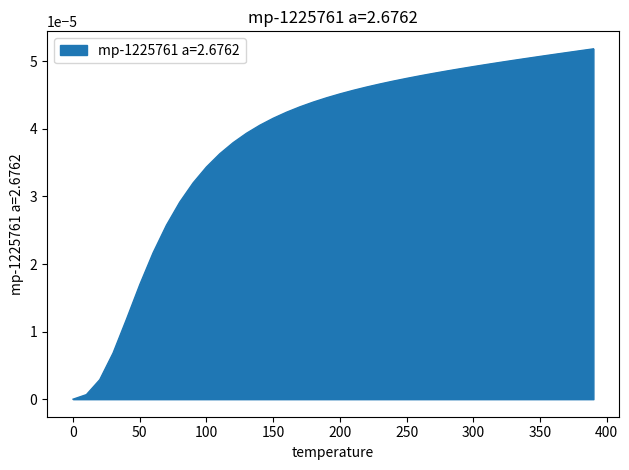

How many lines are shown in the chart?

1